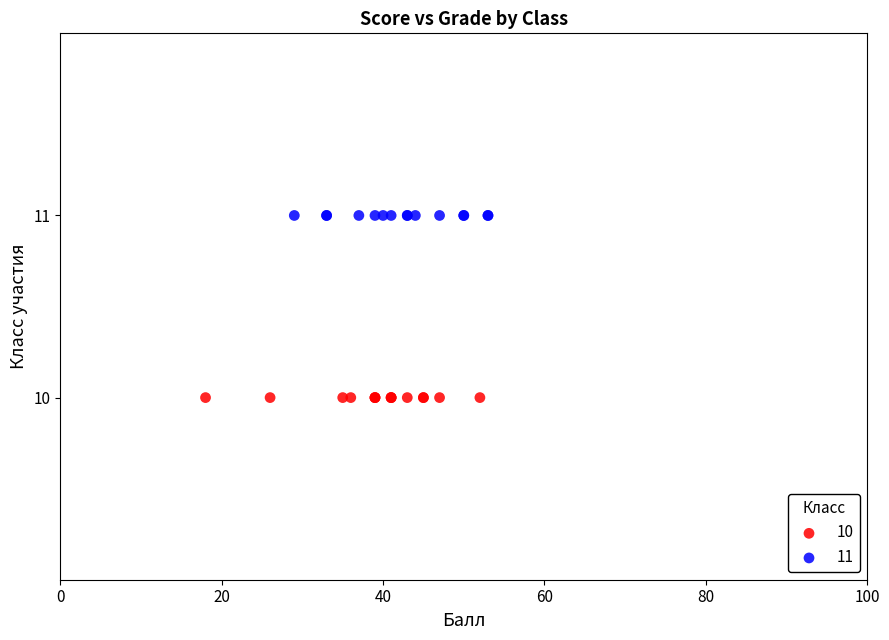

Which series contains the lowest Y value?

10